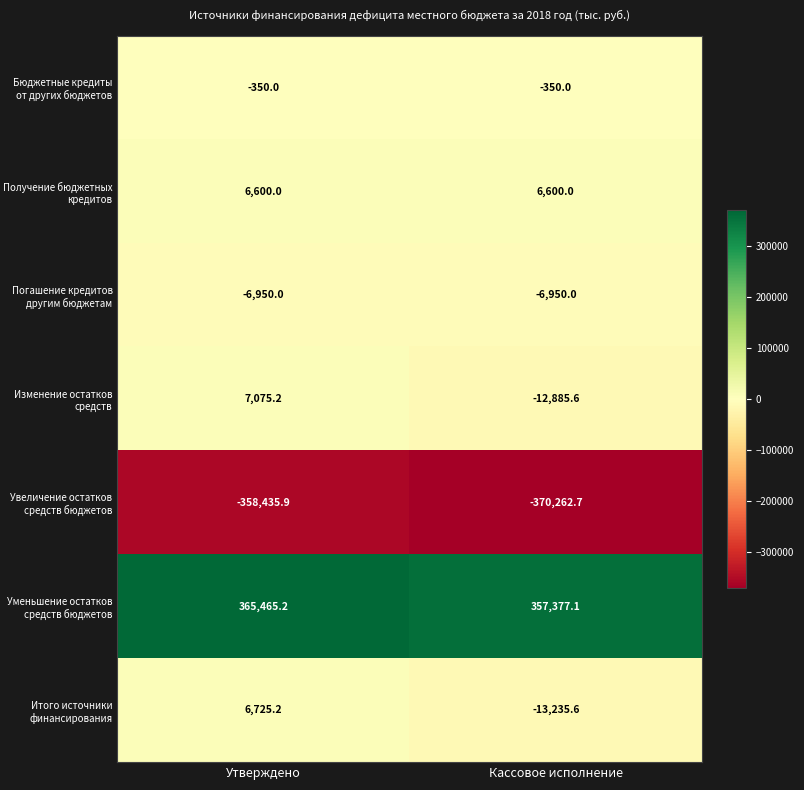

Reading left to right, list all the values displayed in this chart.

Бюджетные кредиты от других бюджетов: -350.0	-350.0
Получение бюджетных кредитов: 6600.0	6600.0
Погашение кредитов другим бюджетам: -6950.0	-6950.0
Изменение остатков средств: 7075.2	-12885.6
Увеличение остатков средств бюджетов: -358435.9	-370262.7
Уменьшение остатков средств бюджетов: 365465.2	357377.1
Итого источники финансирования: 6725.2	-13235.6